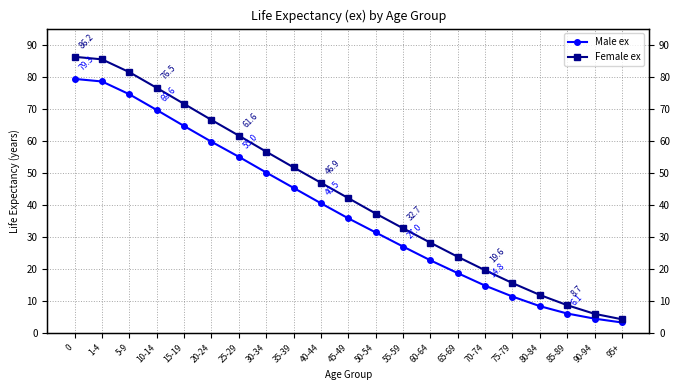

What is the approximate value of Male ex at 75-79?

11.4